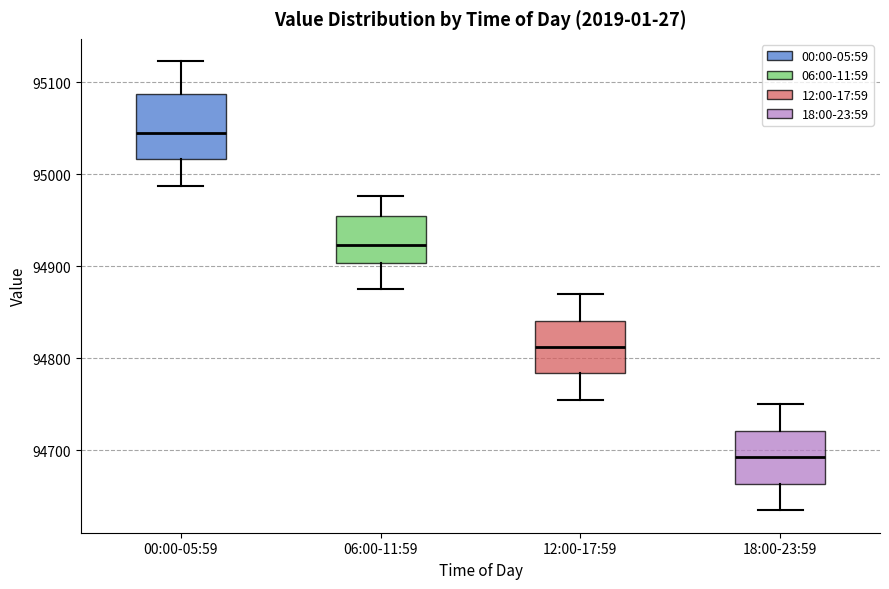

Which box has the highest median line?

00:00-05:59